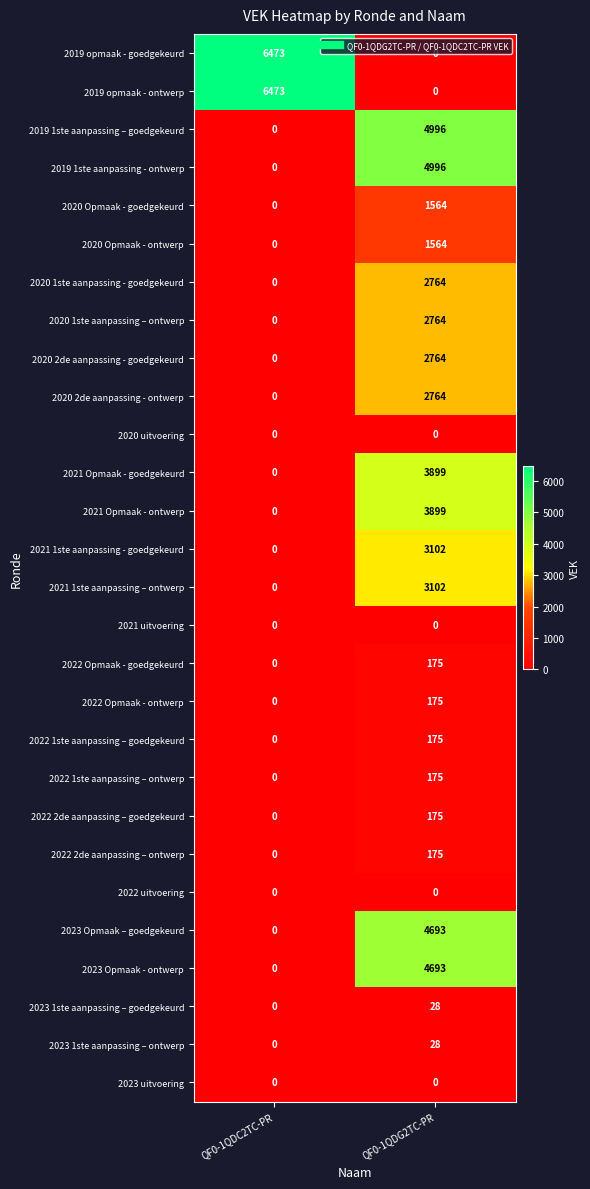

What is the difference between the maximum and minimum values in the 2023 Opmaak – goedgekeurd series?

4693